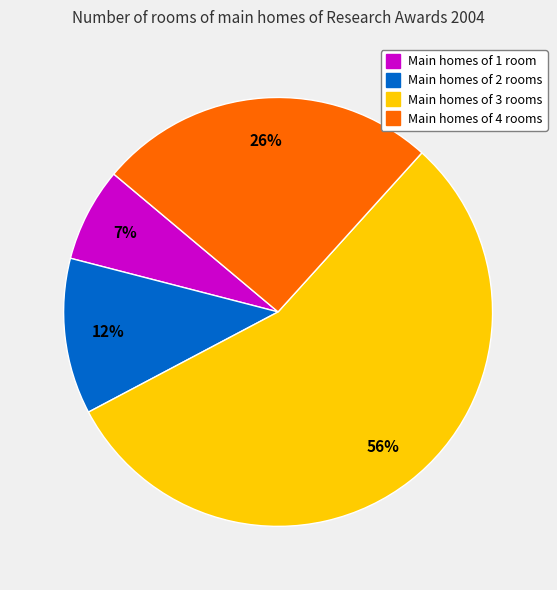

To the nearest percent, what is the average slice percentage?

25%